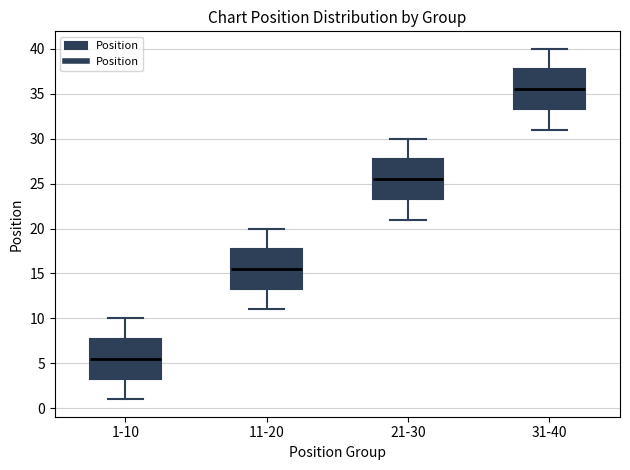

Which box's median line is the highest?

31-40